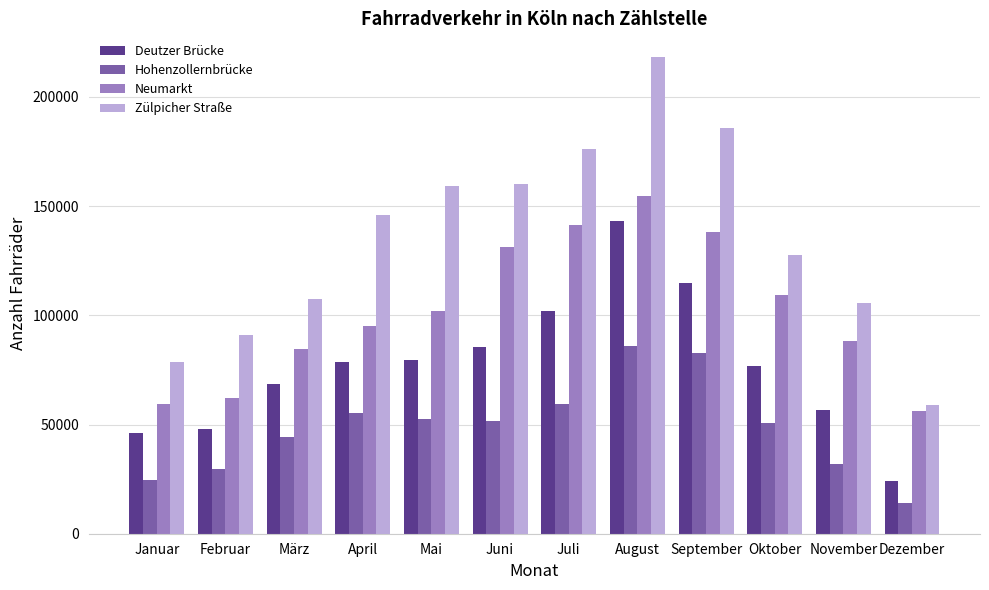

Which series has the widest spread of values?

Zülpicher Straße